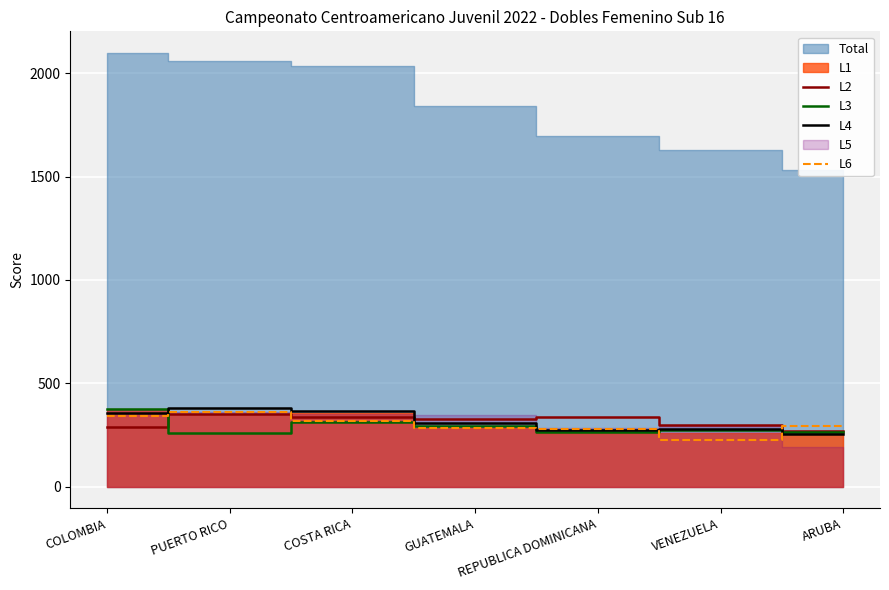

Which series ends up on top after the final intersection of L6 and L4?

L6